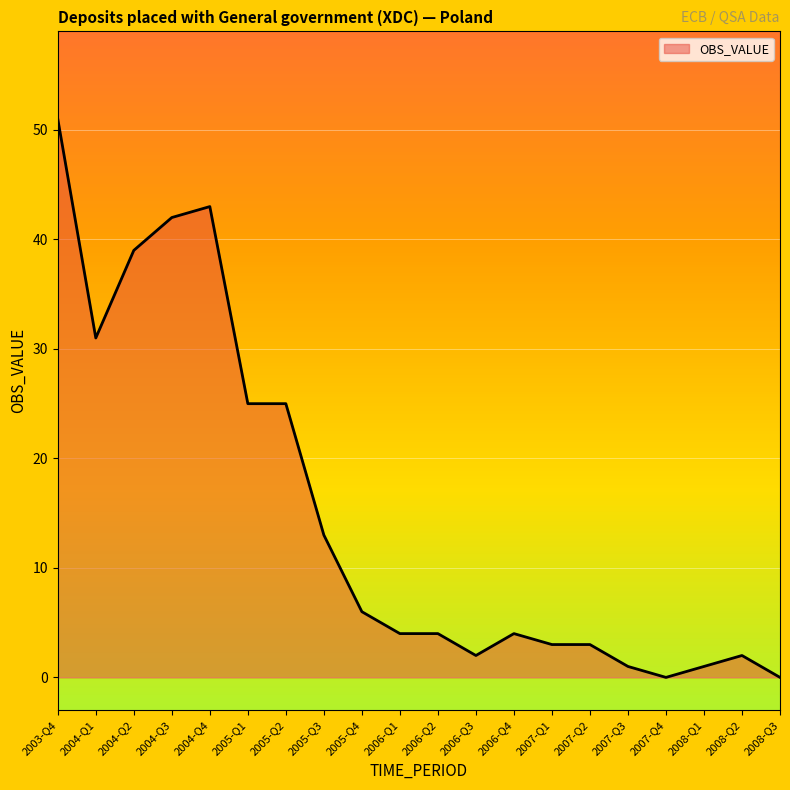

What is the difference between the values at 2007-Q4 and 2006-Q1?

4